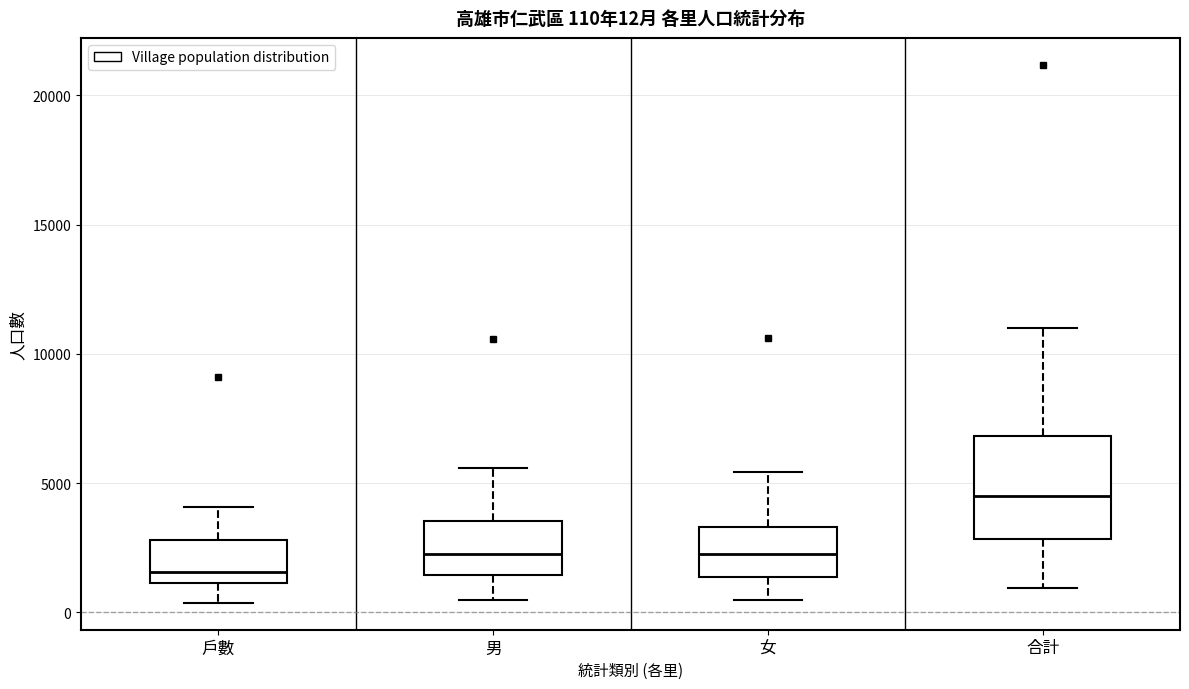

Which box's median line is the highest?

合計